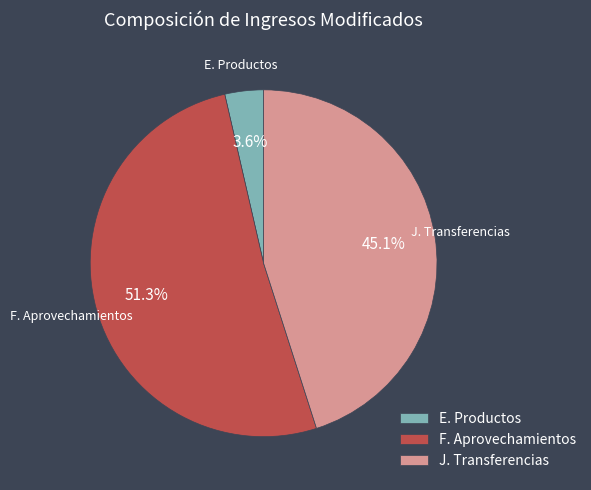

To the nearest percent, what is the average slice percentage?

33%